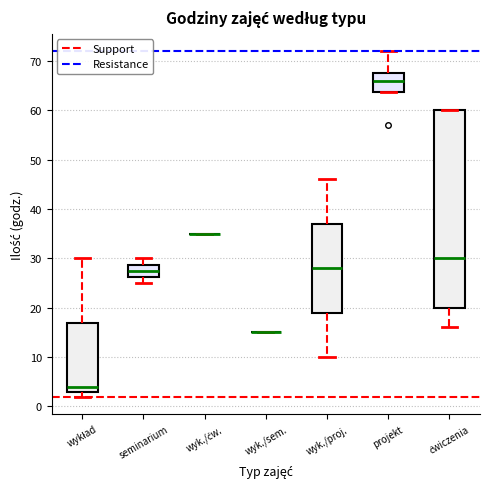

Reading left to right, read every box against the y-axis: the position of its median line, the range the box covers, and the ends of its whiskers. The values are not printed on the chart, so give them approximately, as read against the axis.

wykład: median 4, box 3 to 17, whiskers 2 to 30
seminarium: median 28, box 26 to 29, whiskers 25 to 30
wyk./ćw.: box collapsed to a line at 35, whiskers 35 to 35
wyk./sem.: box collapsed to a line at 15, whiskers 15 to 15
wyk./proj.: median 28, box 19 to 37, whiskers 10 to 46
projekt: median 66, box 64 to 68, whiskers 64 to 72
ćwiczenia: median 30, box 20 to 60, whiskers 16 to 60